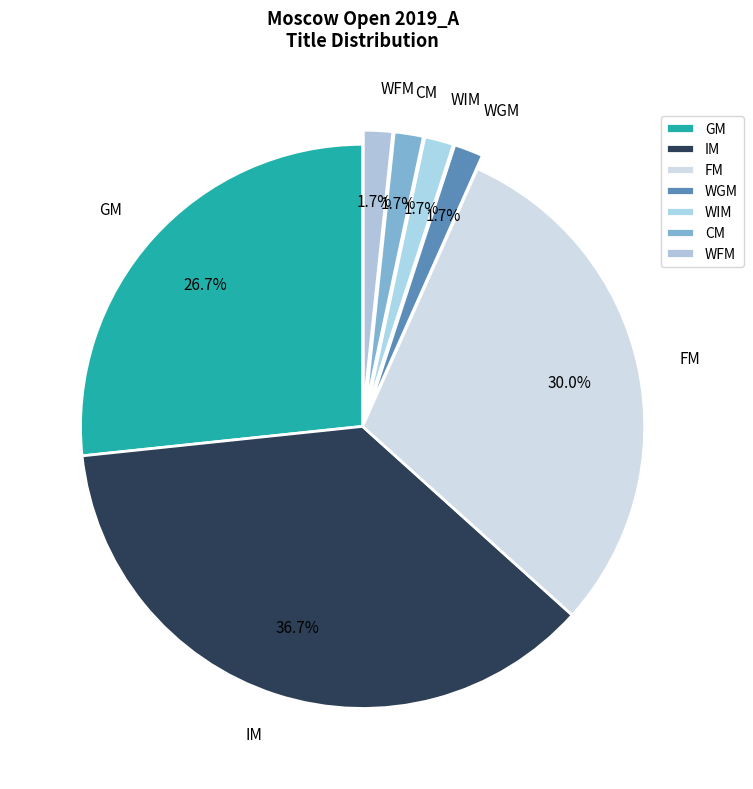

Which has a higher value, GM or WFM?

GM